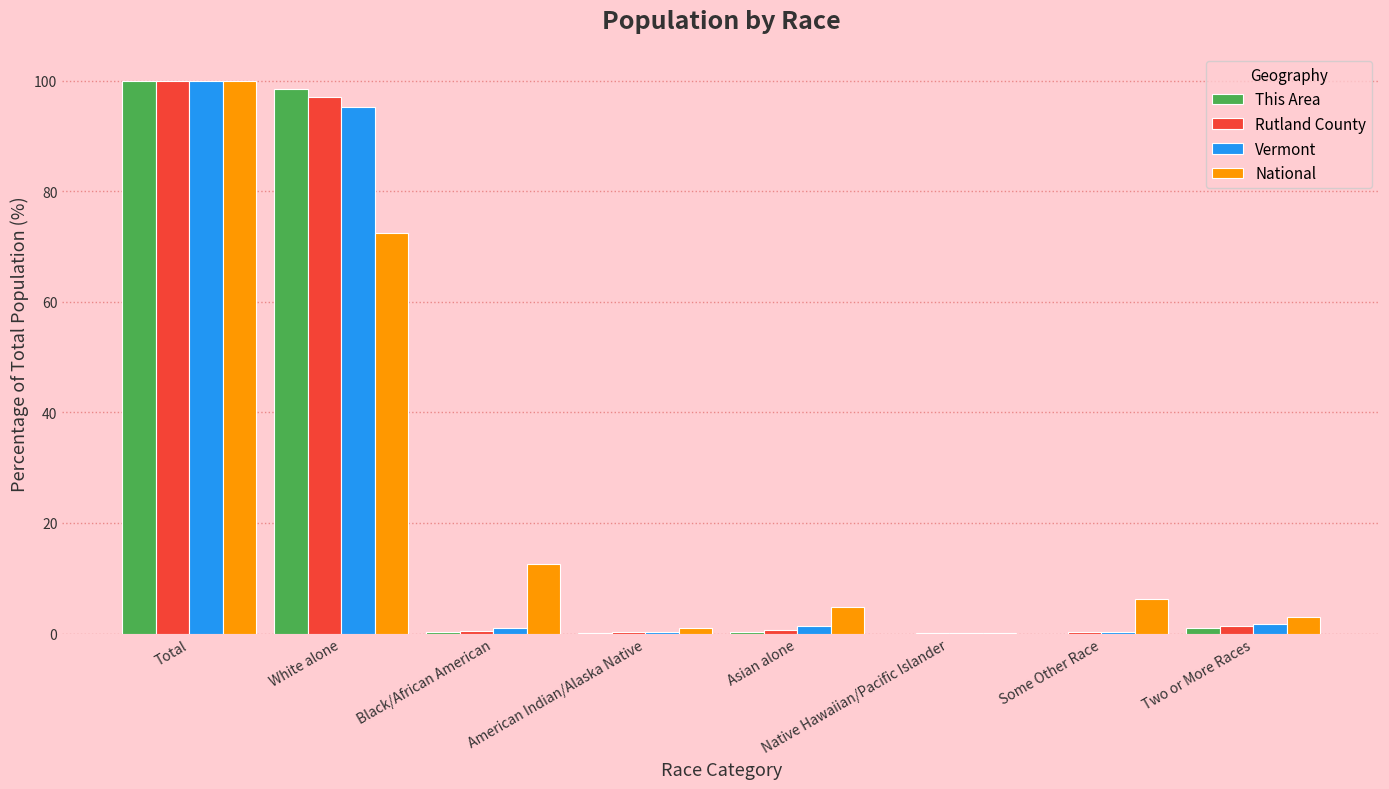

What is the total value across all series at Asian alone?

7.0